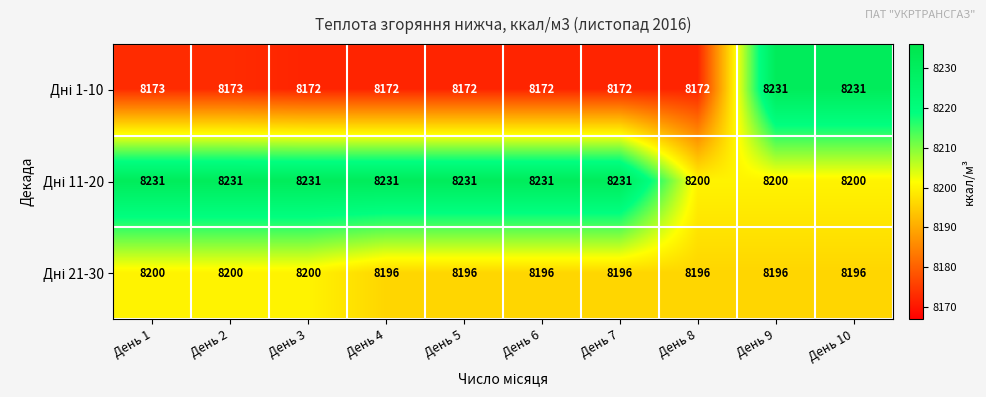

What is the spread (max minus min) of values at День 5?

59